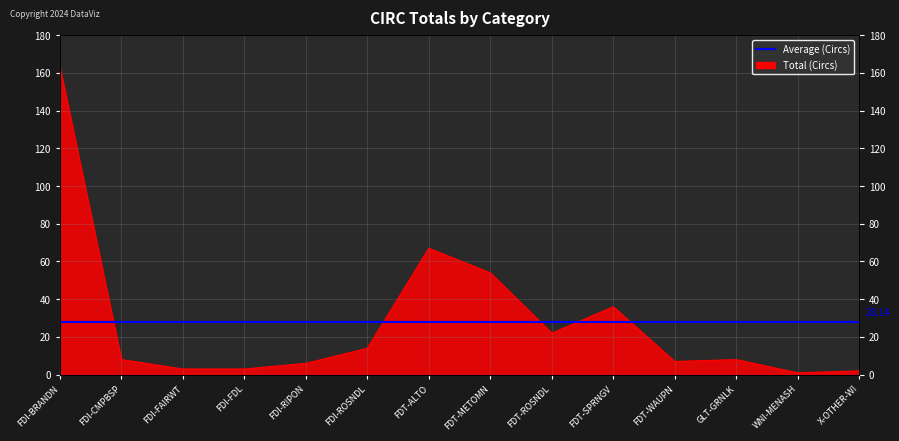

Reading left to right, what are all the values shown in this chart?

FDI-BRANDN=163	FDI-CMPBSP=8	FDI-FAIRWT=3	FDI-FDL=3	FDI-RIPON=6	FDI-ROSNDL=14	FDT-ALTO=67	FDT-METOMN=54	FDT-ROSNDL=22	FDT-SPRNGV=36	FDT-WAUPN=7	GLT-GRNLK=8	WNI-MENASH=1	X-OTHER-WI=2